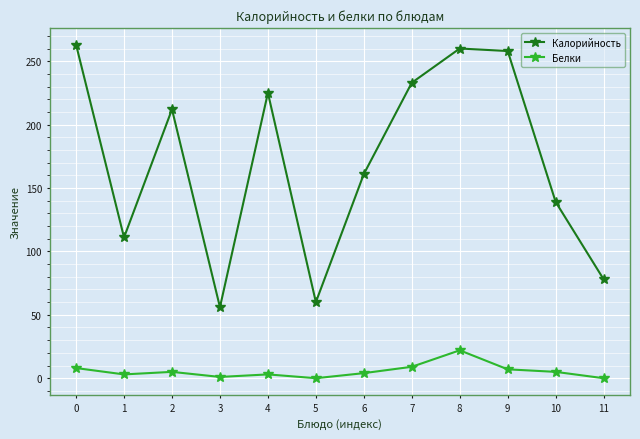

What are all the series names shown in the legend?

Калорийность, Белки